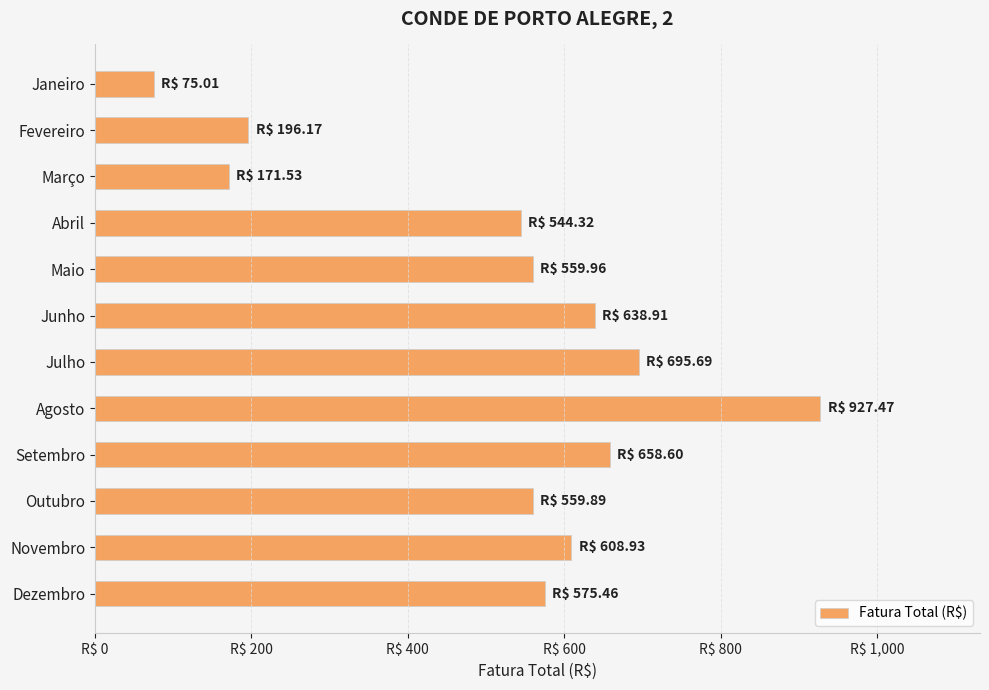

Does the chart contain any negative values?

No